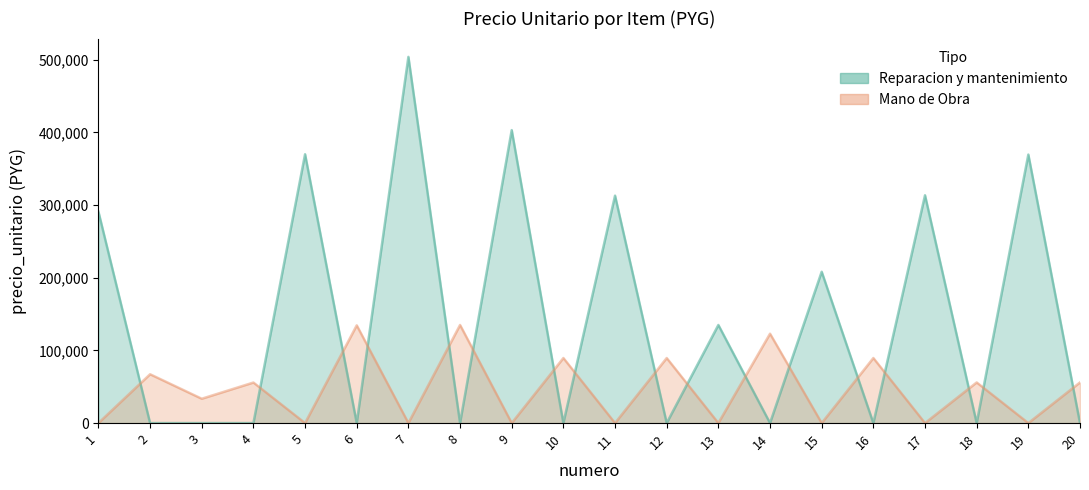

True or false: Reparacion y mantenimiento and Mano de Obra intersect in this chart.

True